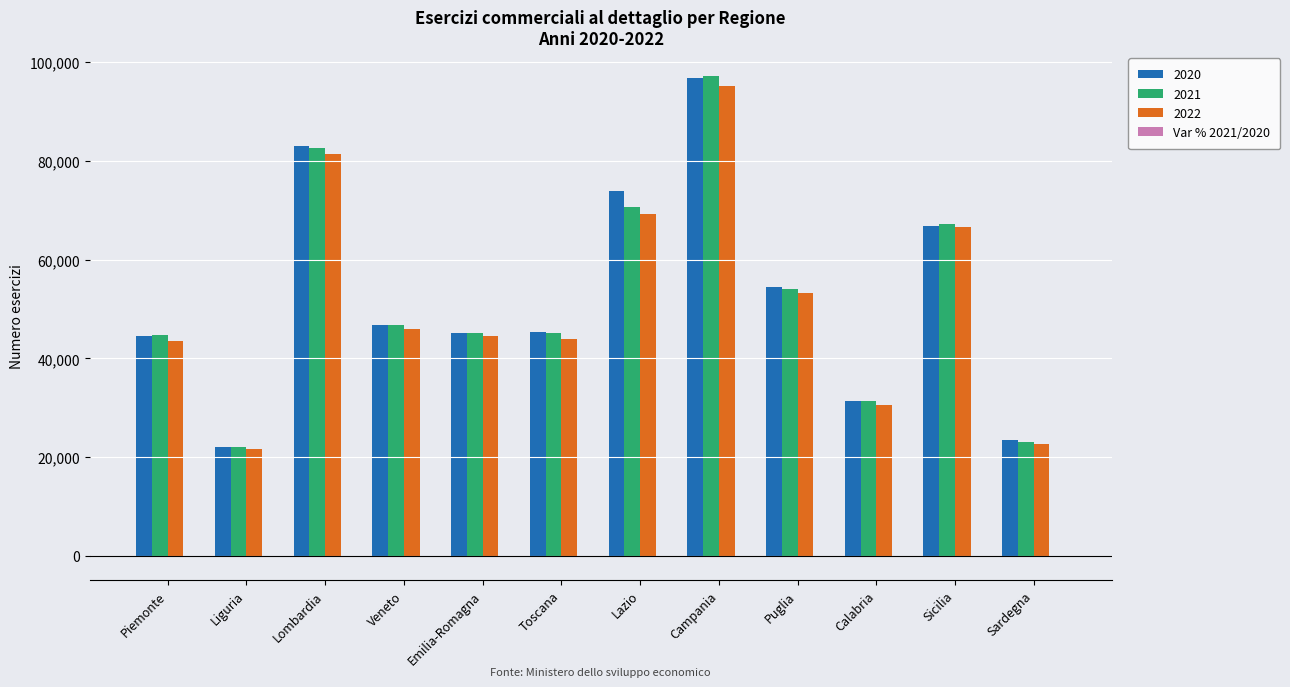

Count the number of data series in this chart.

4